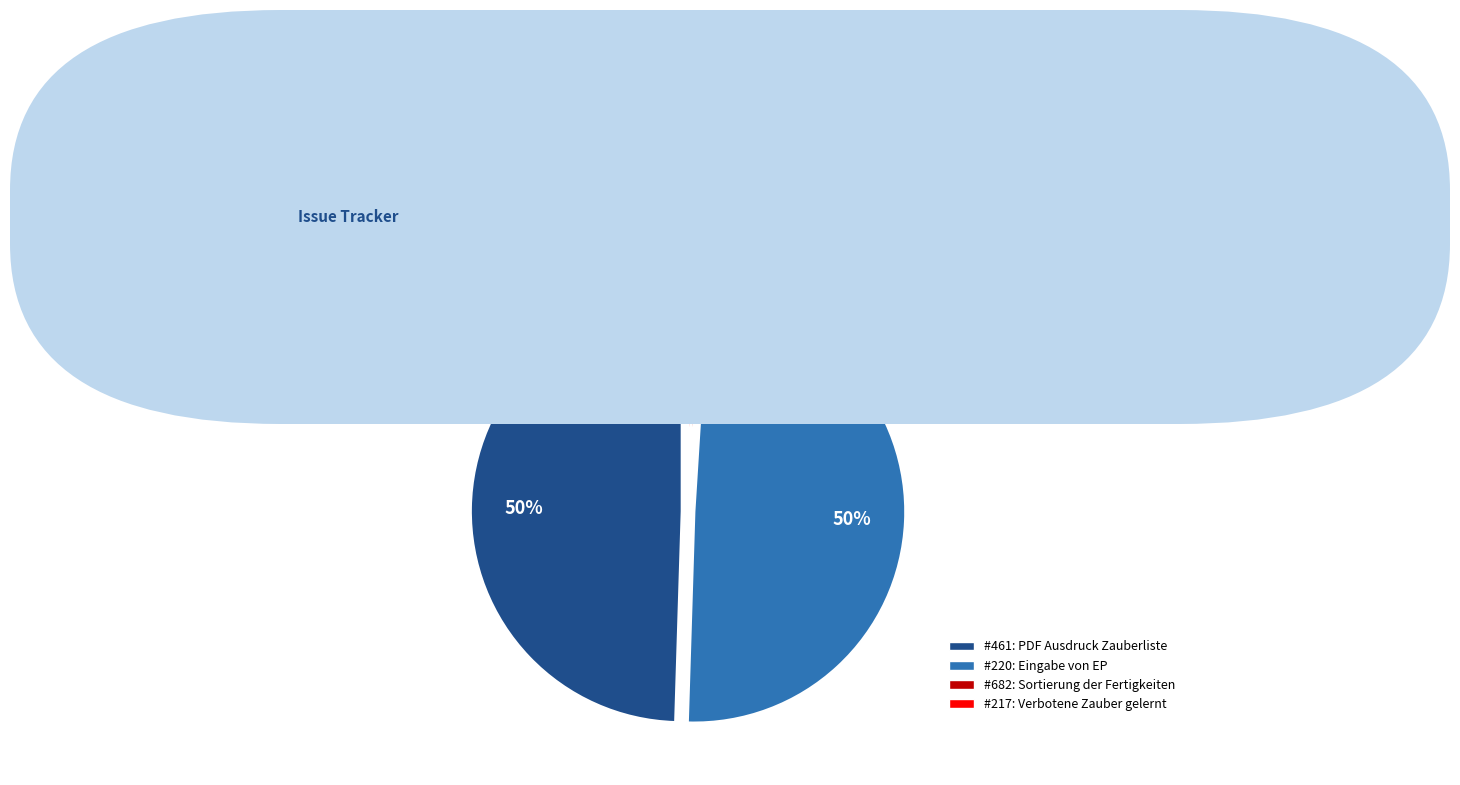

How much of the chart is everything except 220?

50.0%